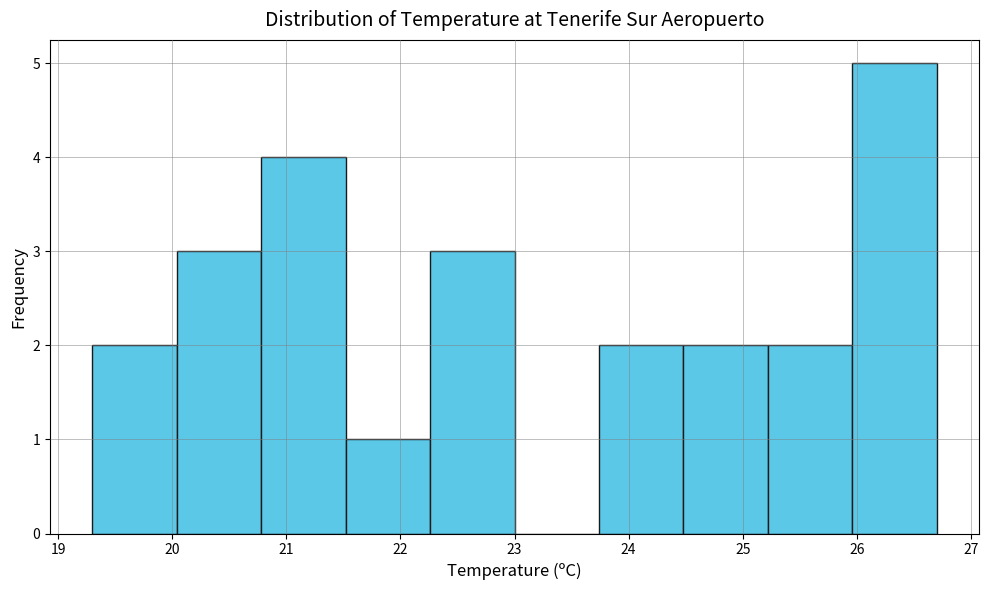

Which range on the x-axis has the tallest bar?

25.96 to 26.70